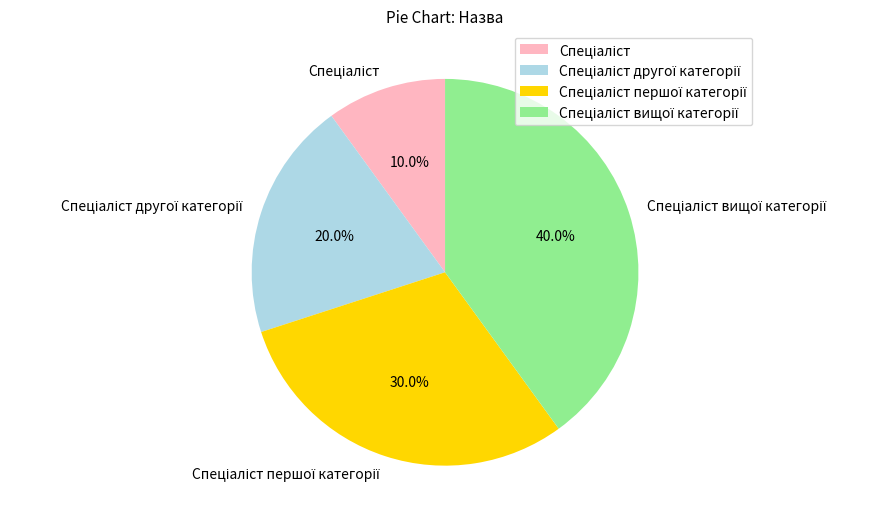

Count the number of slices in the pie.

4